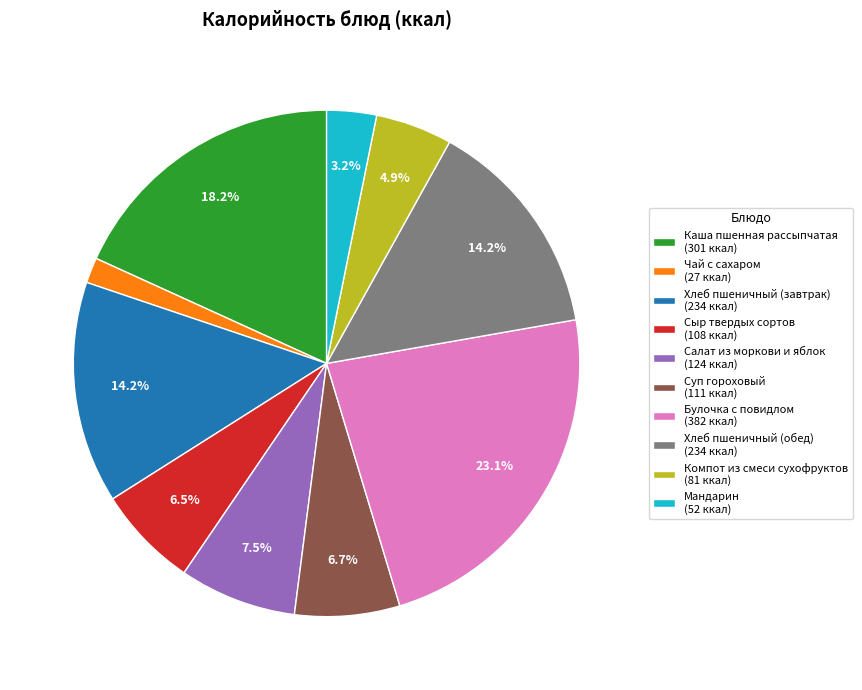

To the nearest percent, what percentage of the pie is Суп гороховый?

7%